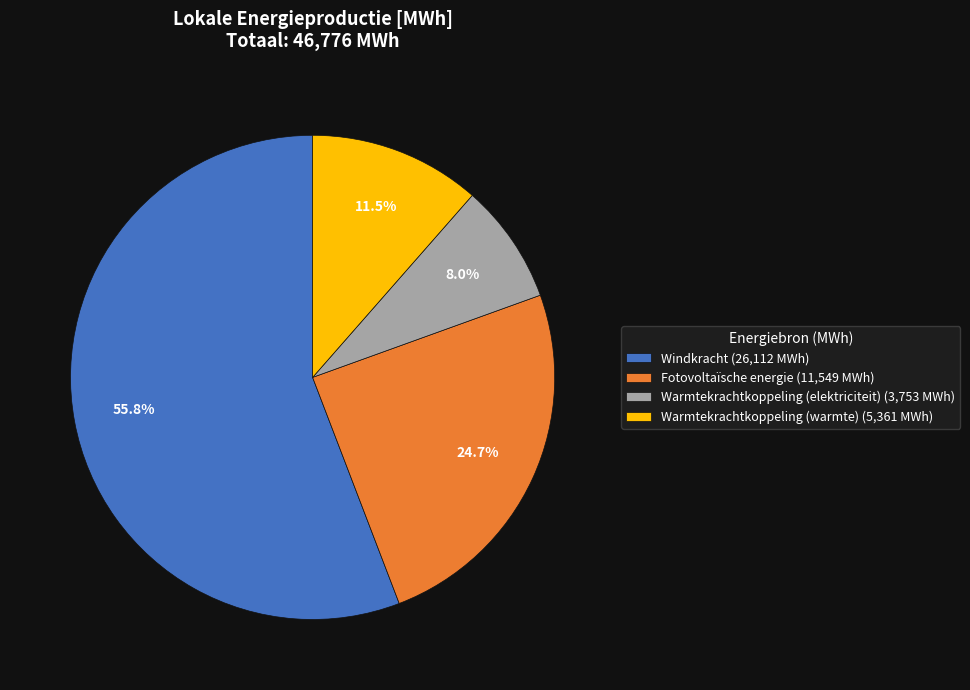

Rank the categories by value from lowest to highest.

Warmtekrachtkoppeling (elektriciteit), Warmtekrachtkoppeling (warmte), Fotovoltaïsche energie, Windkracht